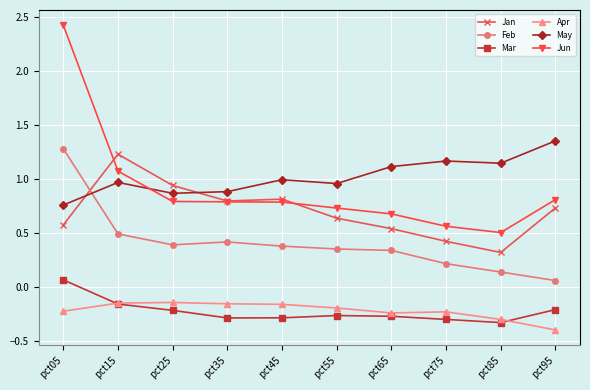

True or false: Feb has a value of 0.1 at pct25.

False